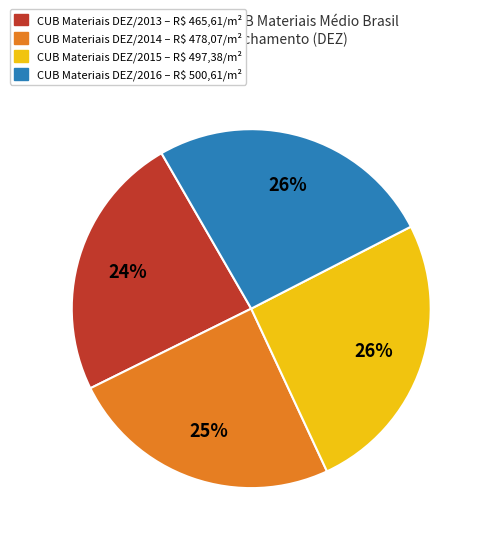

Is there any slice that represents more than half of the pie?

No